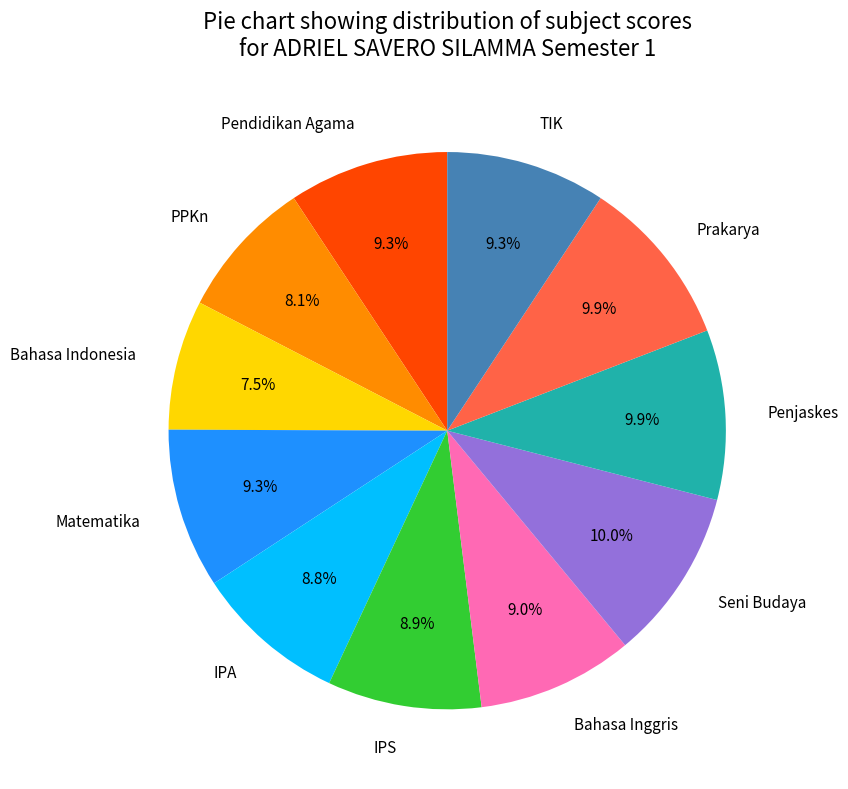

Is there a majority slice in this chart?

No